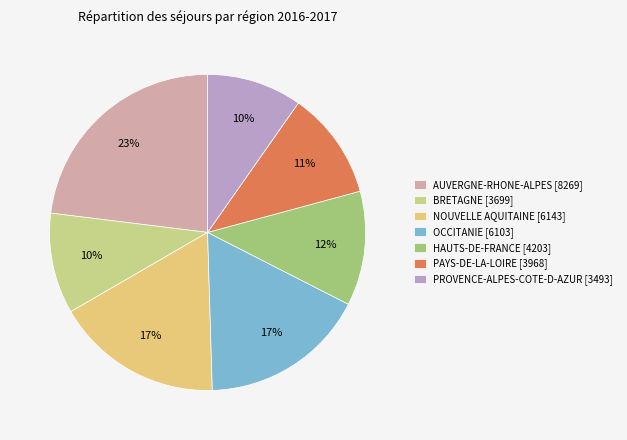

To the nearest percent, what is the combined percentage of PAYS-DE-LA-LOIRE and NOUVELLE AQUITAINE?

28%